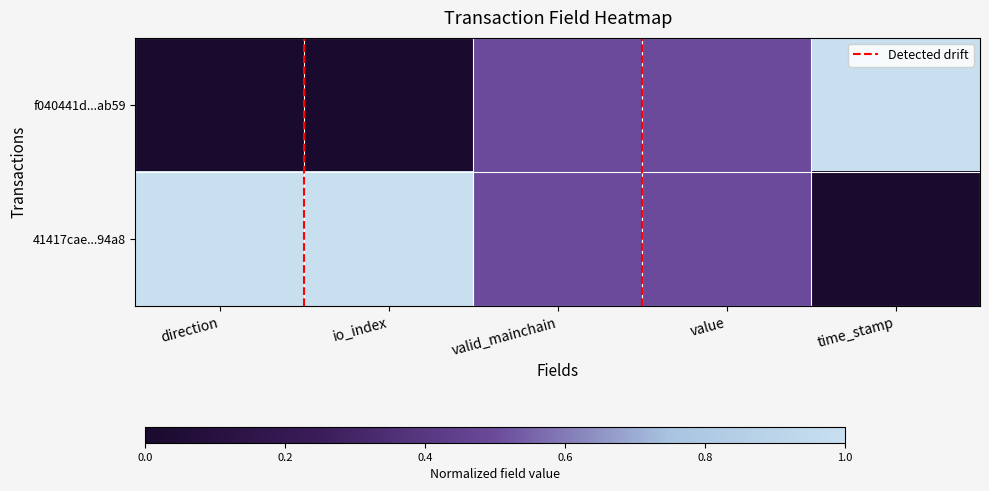

Reading left to right, transcribe all the data shown in this chart.

f040441d...ab59: direction=0.0	io_index=0.0	valid_mainchain=0.5	value=0.5	time_stamp=1.0
41417cae...94a8: direction=1.0	io_index=1.0	valid_mainchain=0.5	value=0.5	time_stamp=0.0